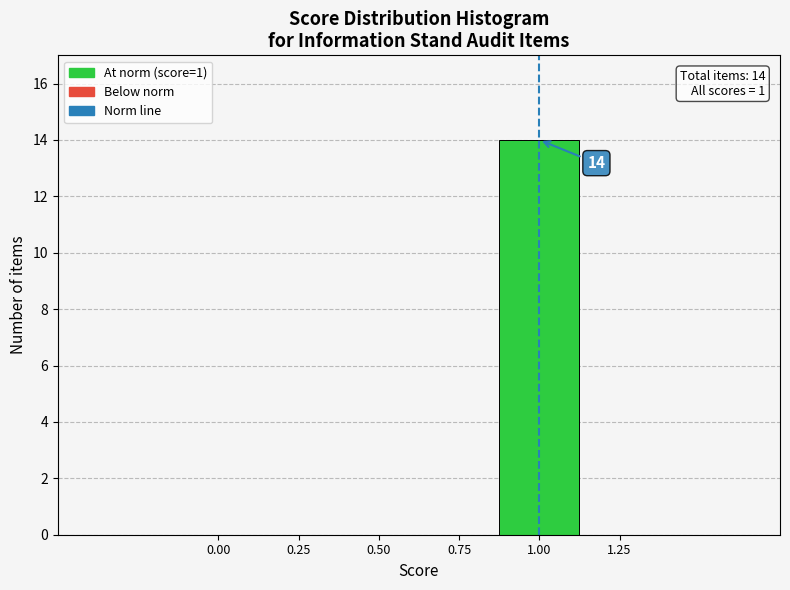

Which range on the x-axis has the tallest bar?

0.875 to 1.125